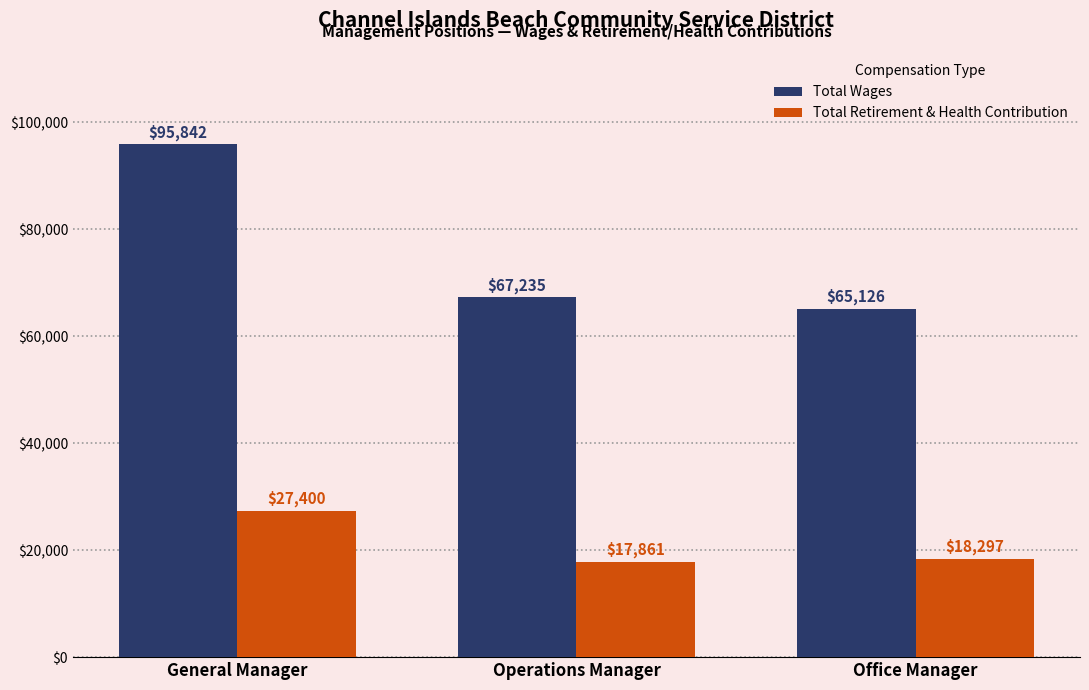

How many bars are there in total?

6